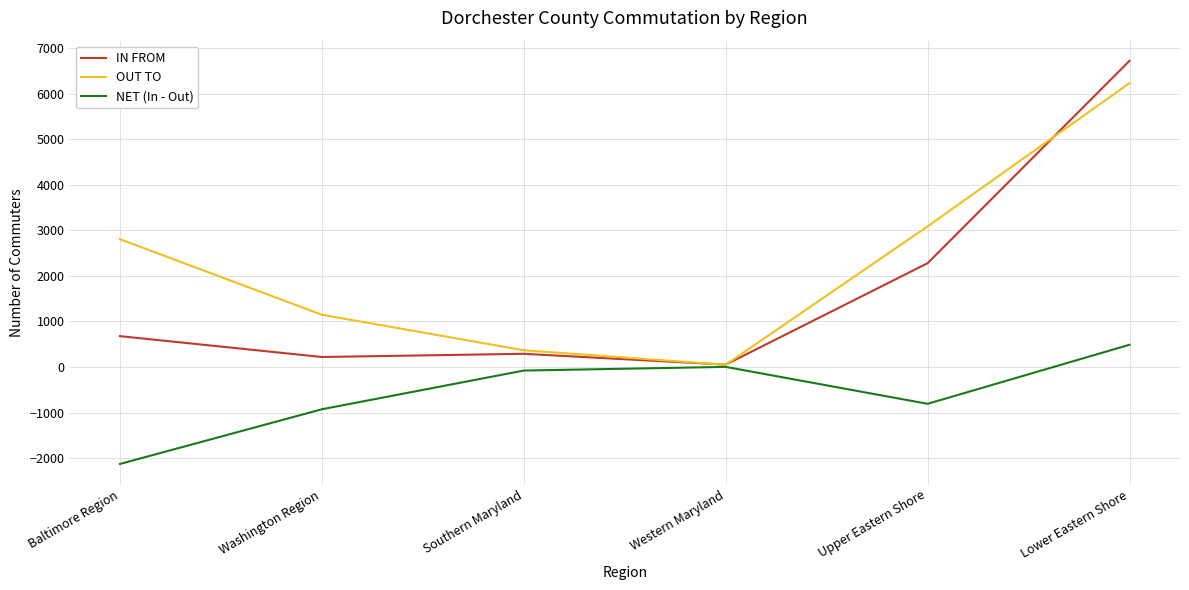

Which series changed the most between Western Maryland and Upper Eastern Shore?

OUT TO